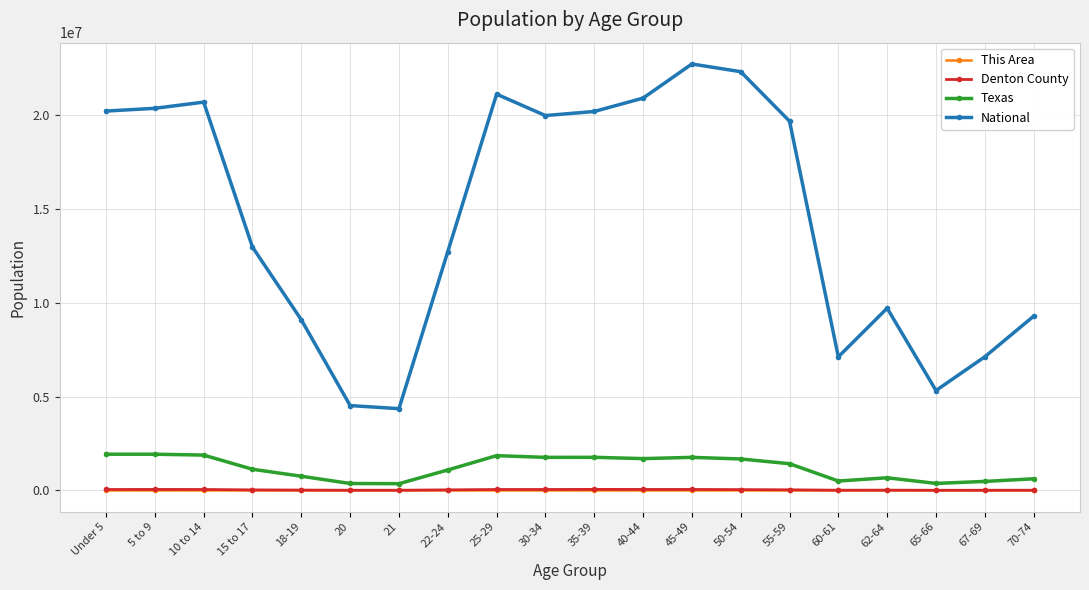

Is the value of Texas at 45-49 greater than the value of National at 70-74?

No